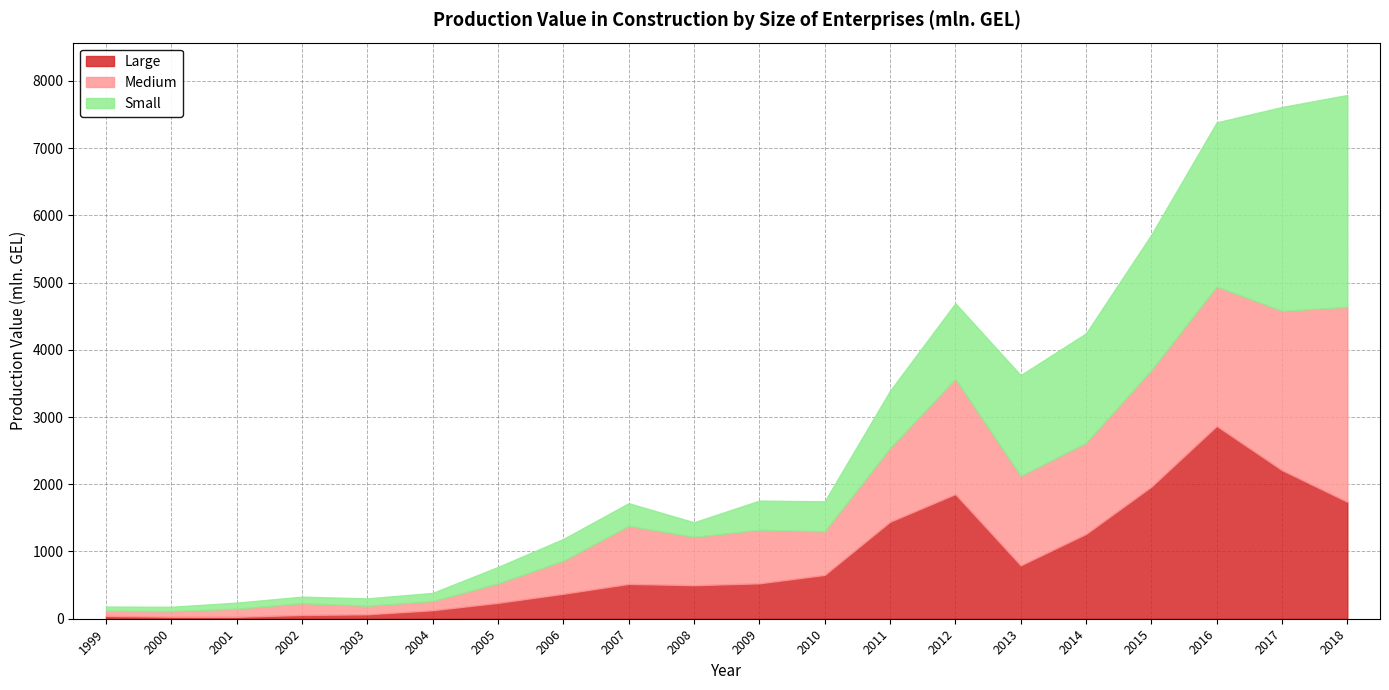

Does the chart display data point markers on the line(s)?

No